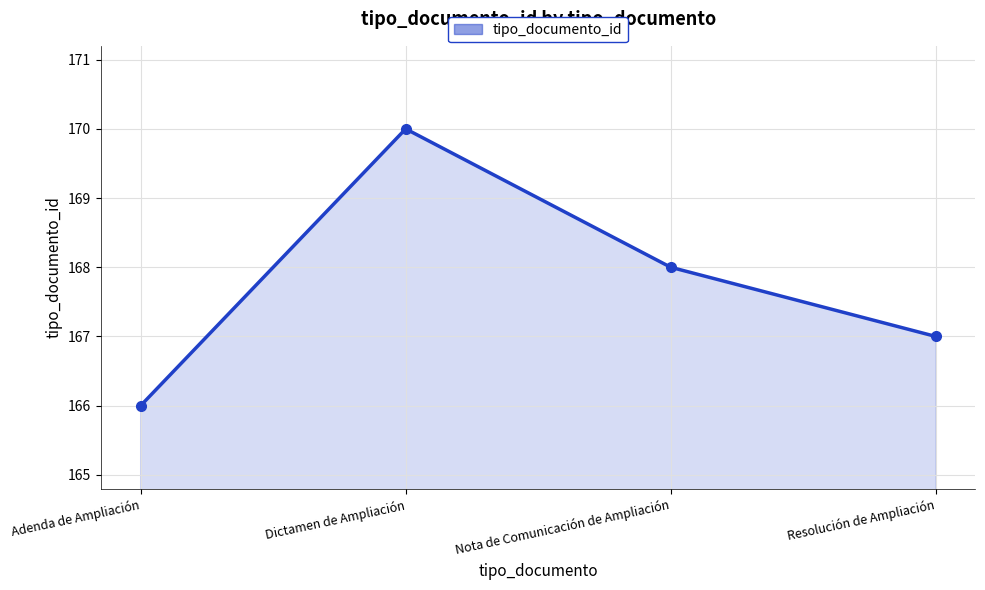

What position from the right is Dictamen de Ampliación?

3